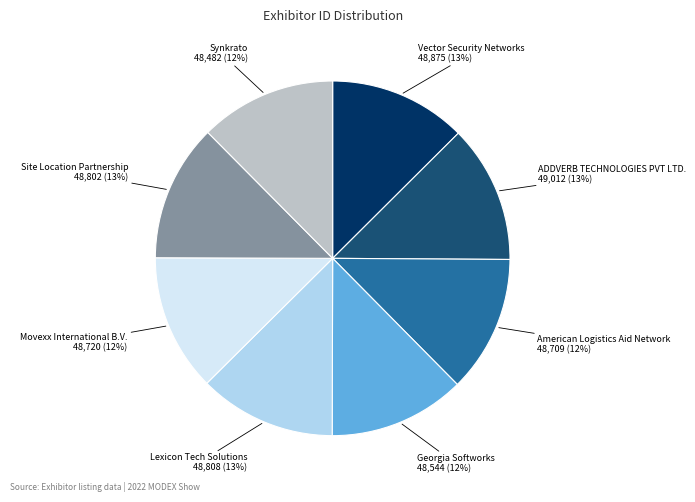

To the nearest percent, what is the average slice percentage?

12%